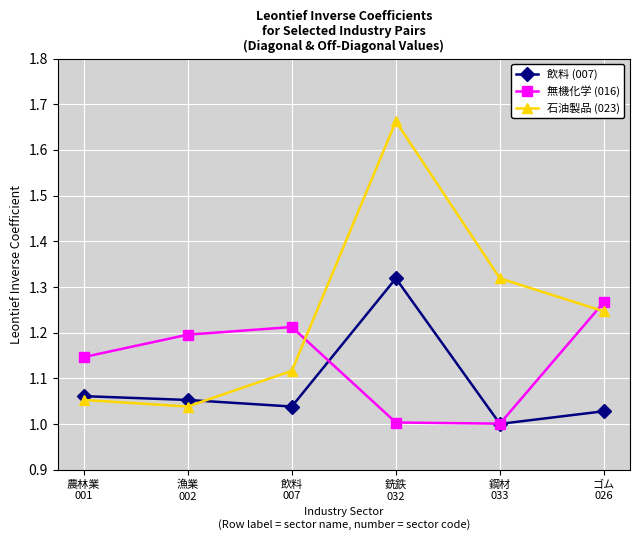

How many interior local peaks does the 石油製品 (023) series have?

1